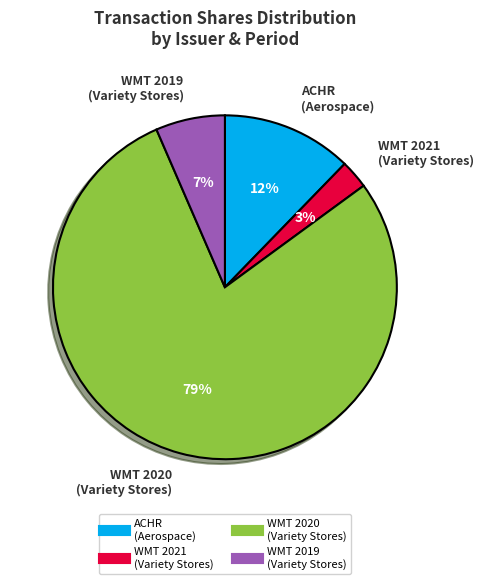

To the nearest percent, what is the average slice percentage?

25%